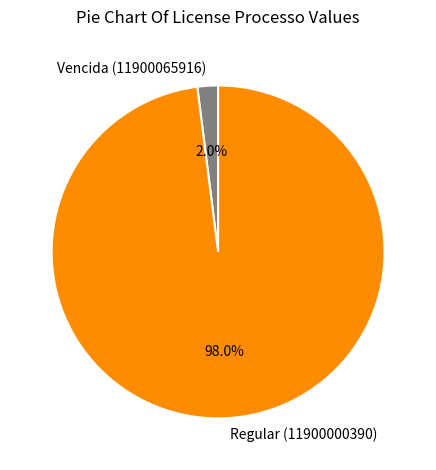

Rank the categories by value from highest to lowest.

Regular (11900000390), Vencida (11900065916)